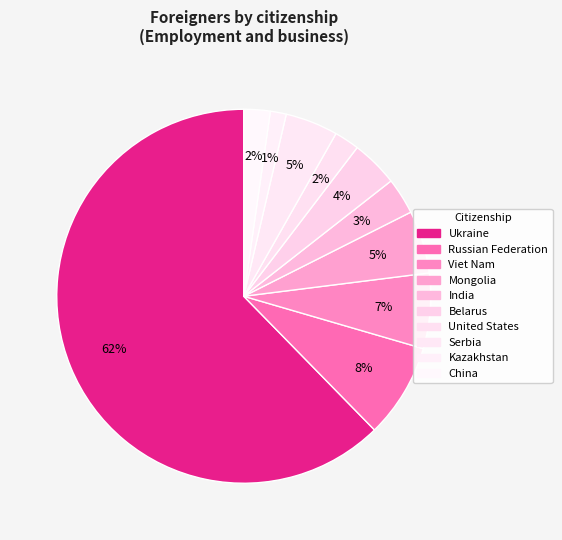

Is it true that United States is 2% of the pie?

True